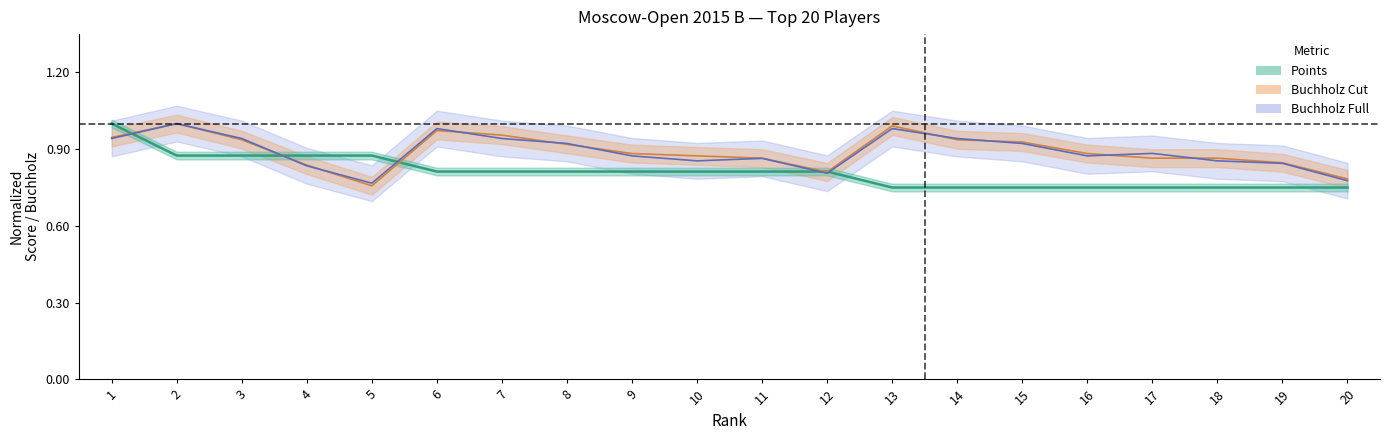

What is the minimum value for Buchholz Cut (norm)?

0.8